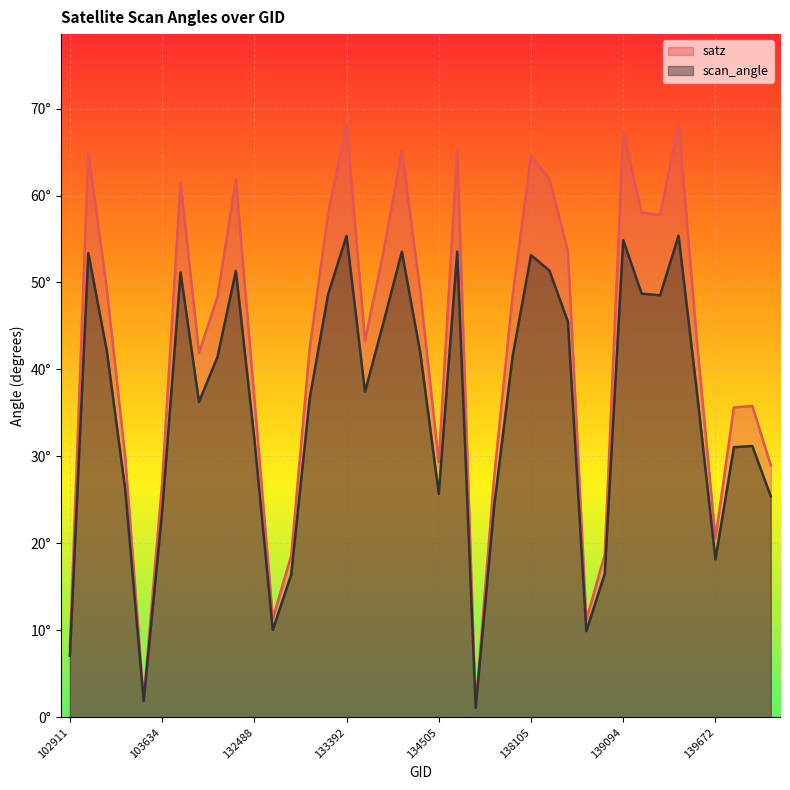

The scan_angle series shows 42.2 at 103278. True or false?

True